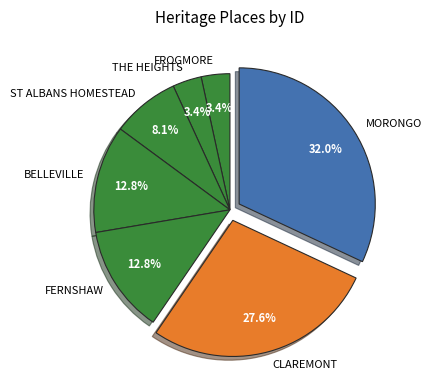

Is it true that BELLEVILLE is 13% of the pie?

True